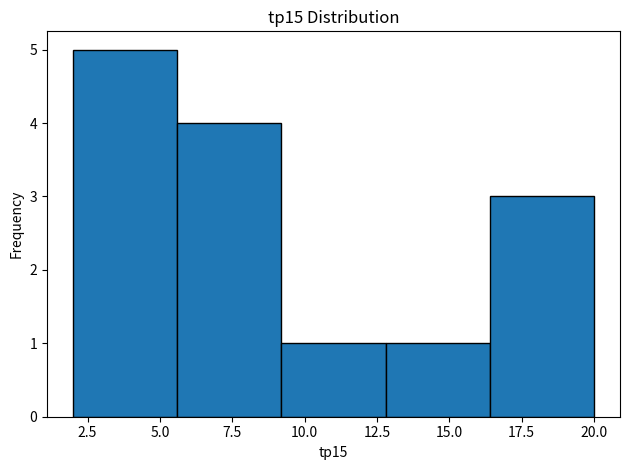

Over which range of the x-axis is the bar tallest?

2.0 to 5.6